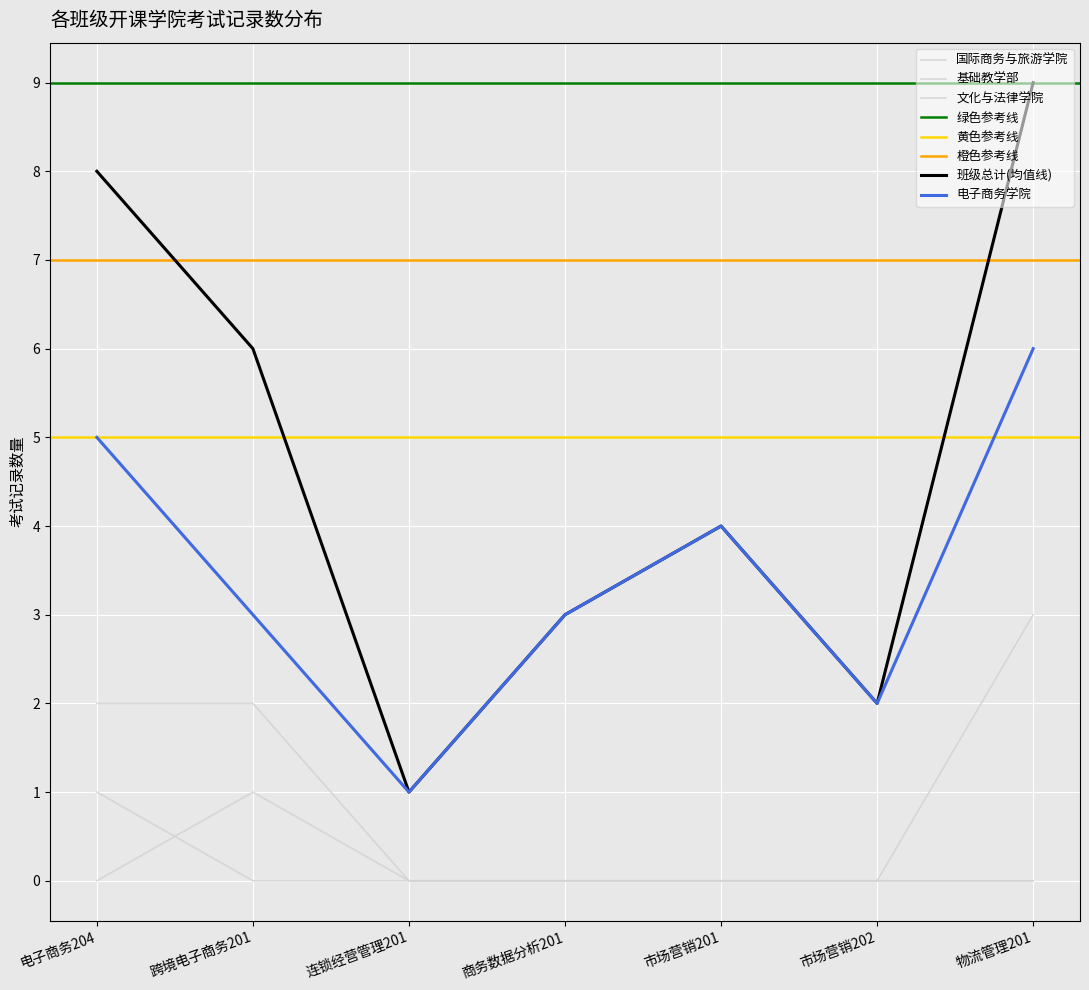

What is the difference between the maximum and minimum values in the 国际商务与旅游学院 series?

3.0